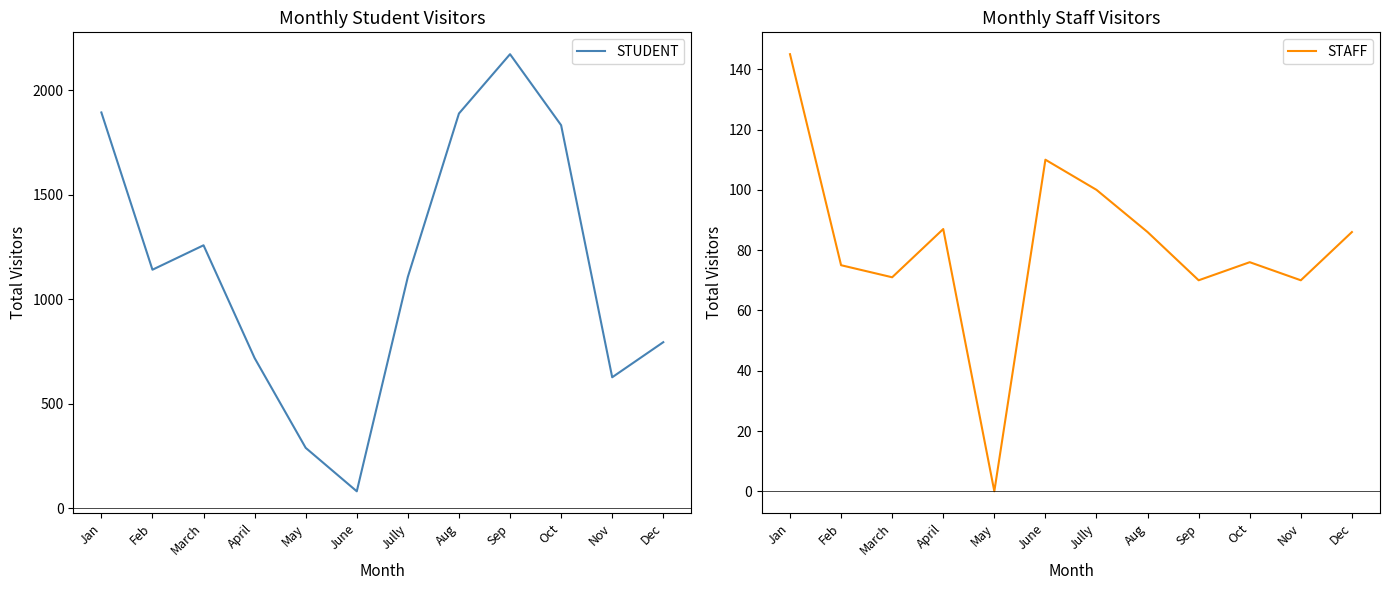

What are all the series names shown in the legend?

STUDENT, STAFF